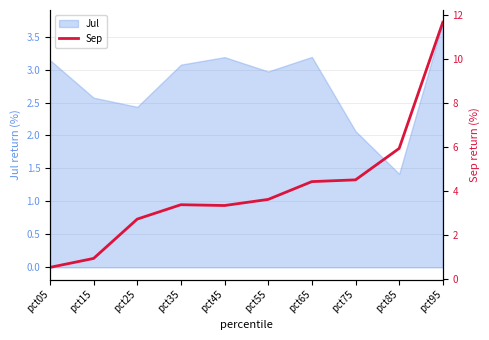

Where is Jul nearest to the value 2?

pct75